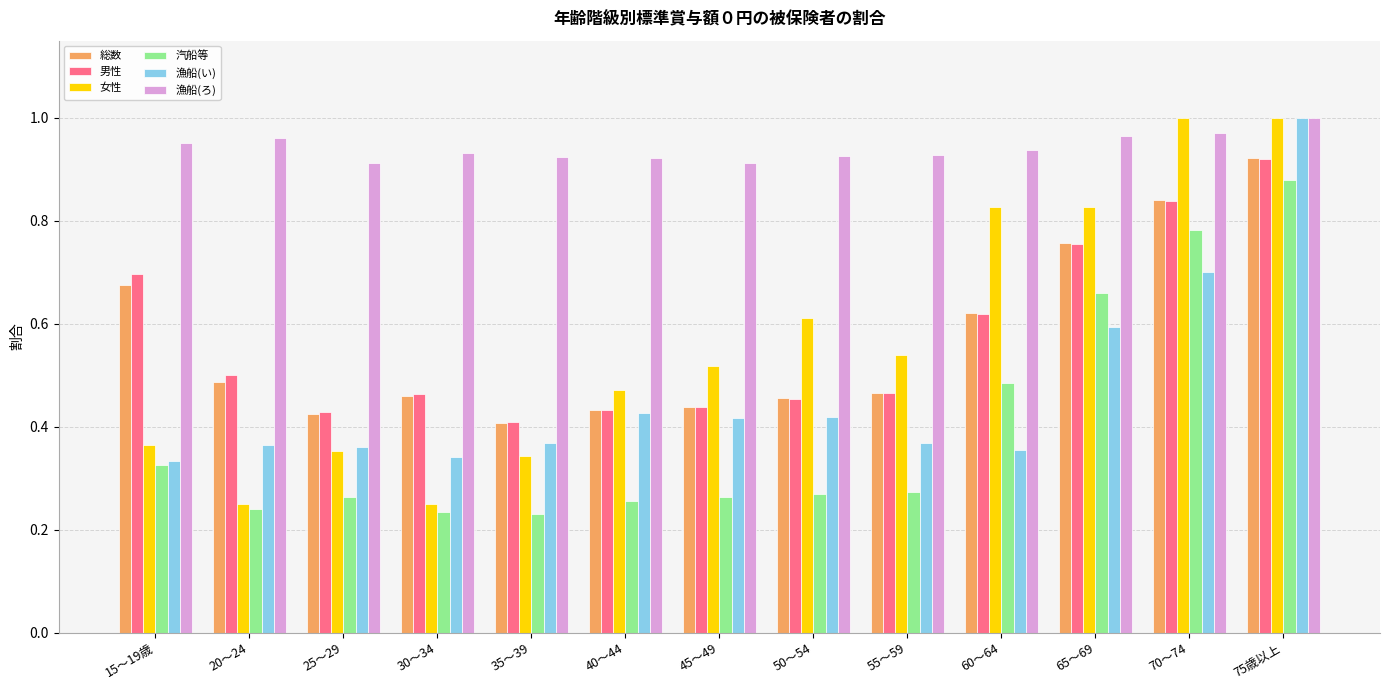

The value of 総数 at 30～34 is 0.6. True or false?

False